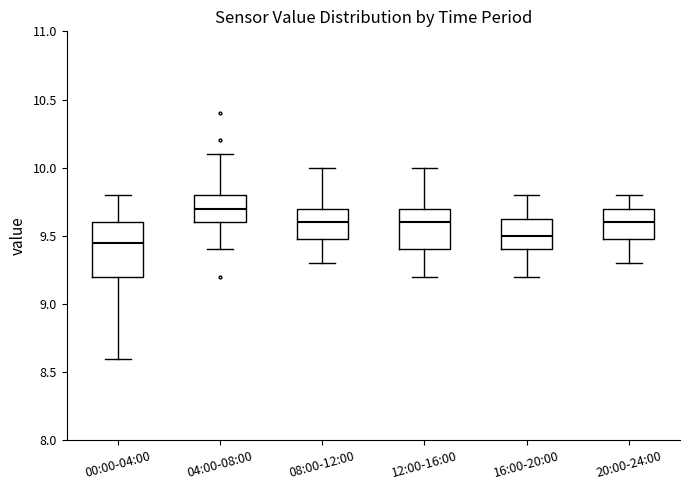

Where does the lower whisker of the box for 00:00-04:00 end on the y-axis? The values are not printed on the chart, so give them approximately, as read against the axis.

8.60